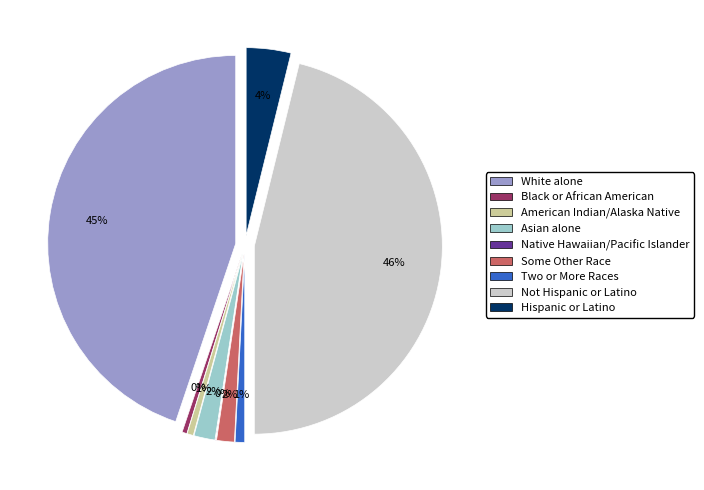

Is there a majority slice in this chart?

No